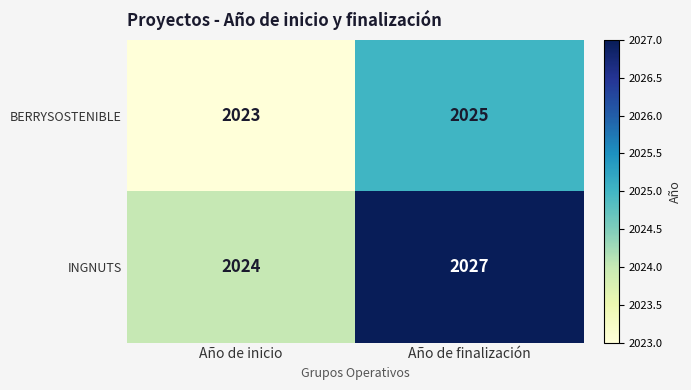

What is the sum of all INGNUTS values?

4051